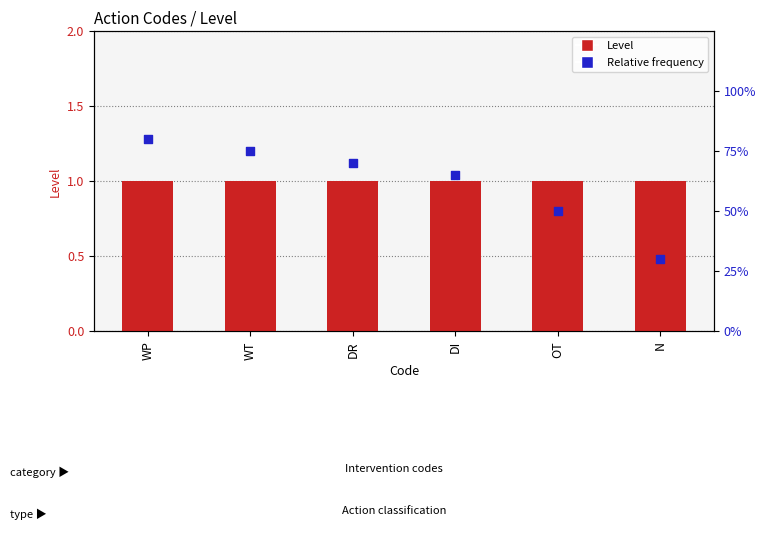

Which series reaches the maximum Y coordinate?

Level